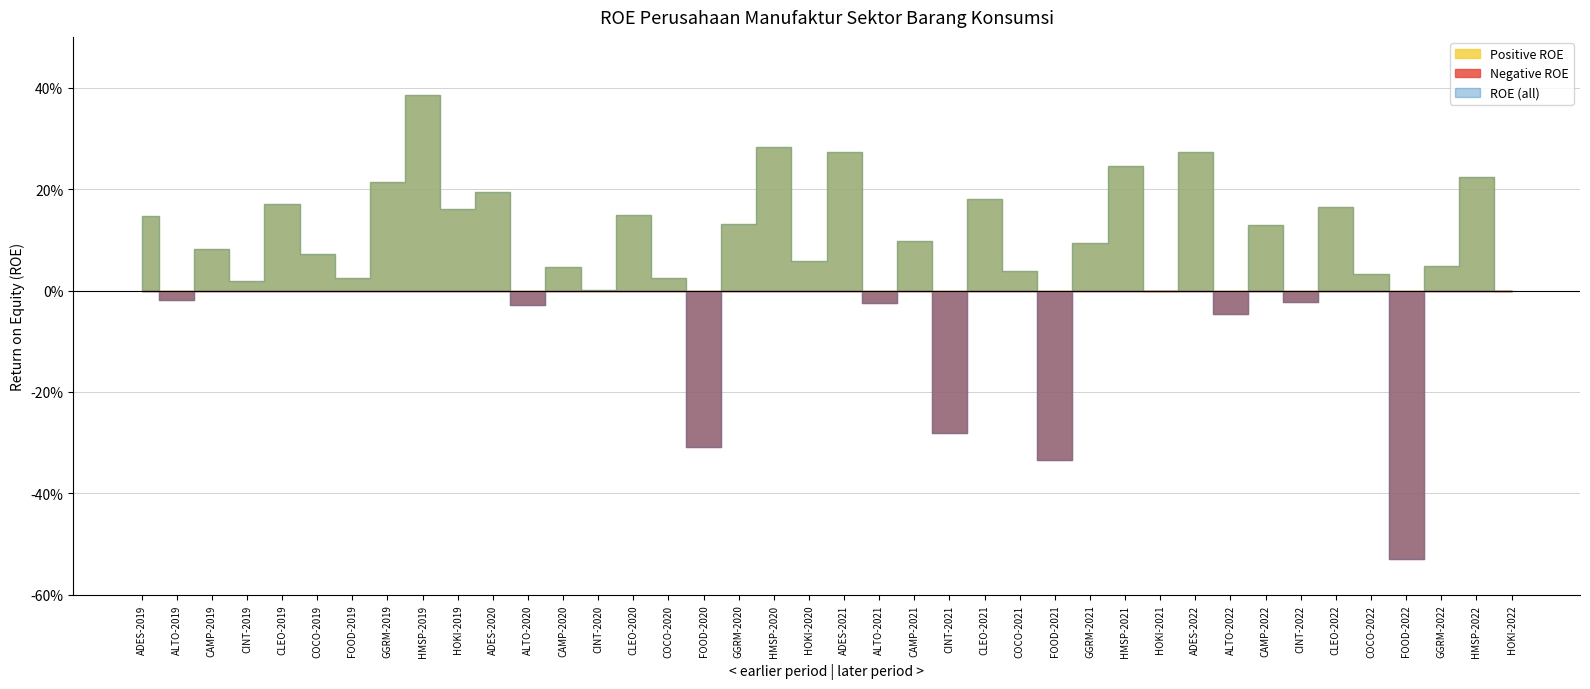

What is the sum of all Positive ROE values?

4.0